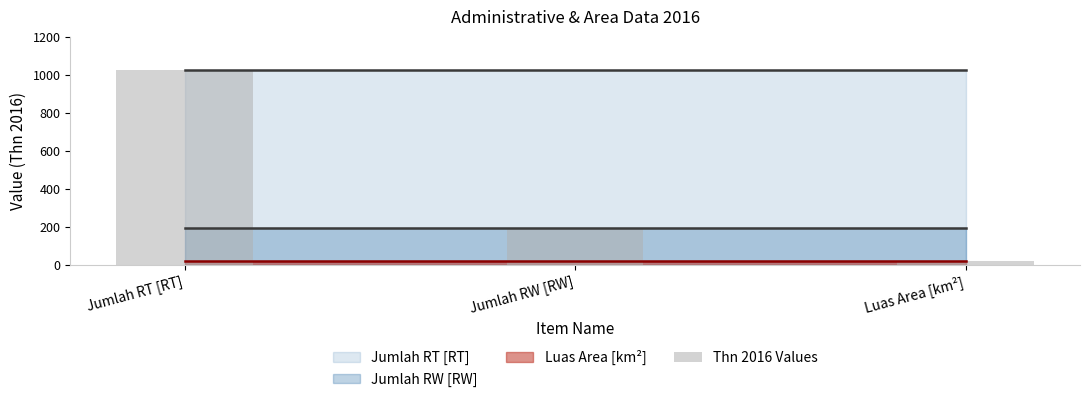

How many distinct data groups are displayed?

1